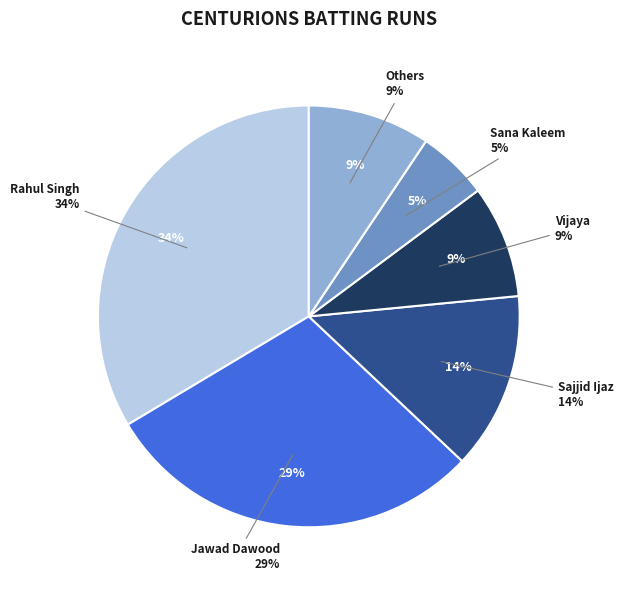

Is there a majority slice in this chart?

No